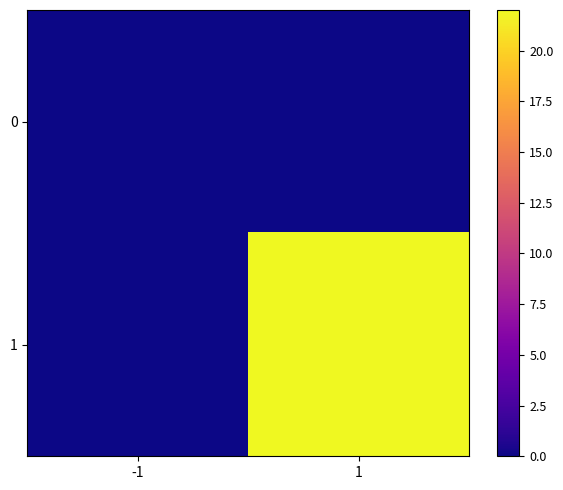

What is the difference between the highest and lowest values at 1?

22